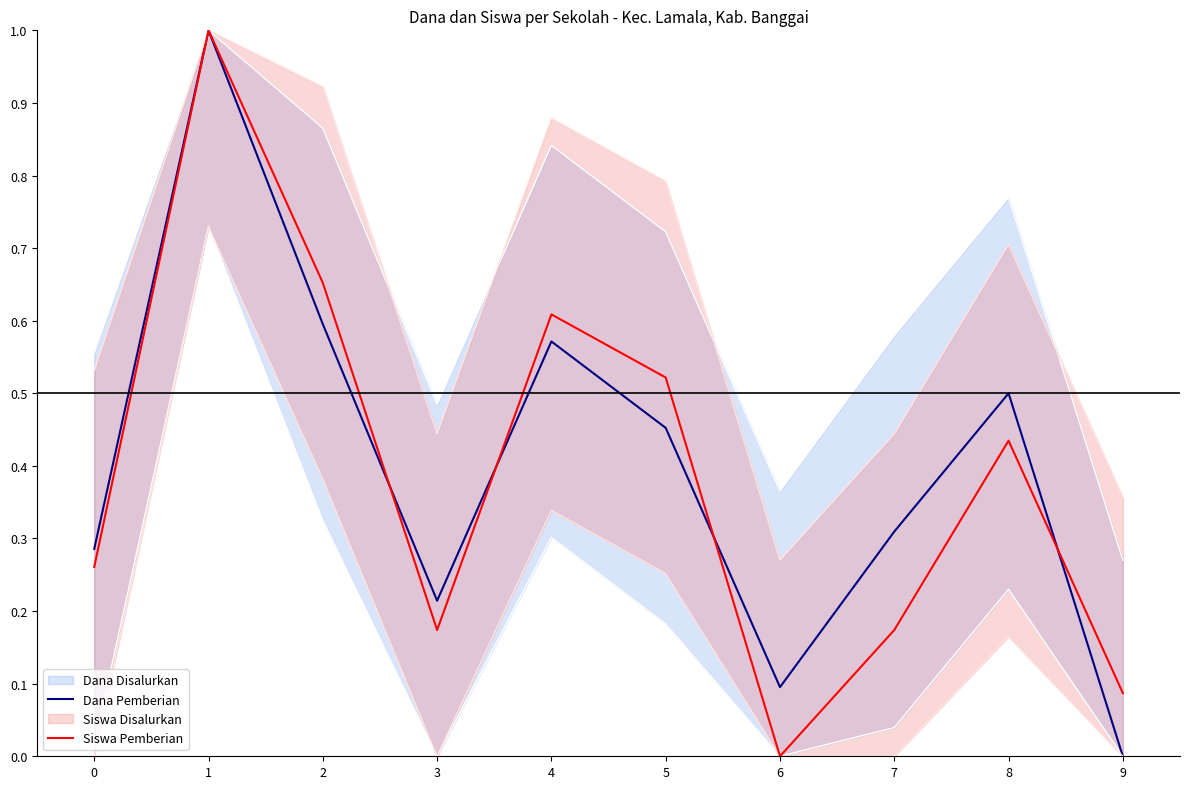

The Siswa Pemberian series shows 1.0 at 1. True or false?

True